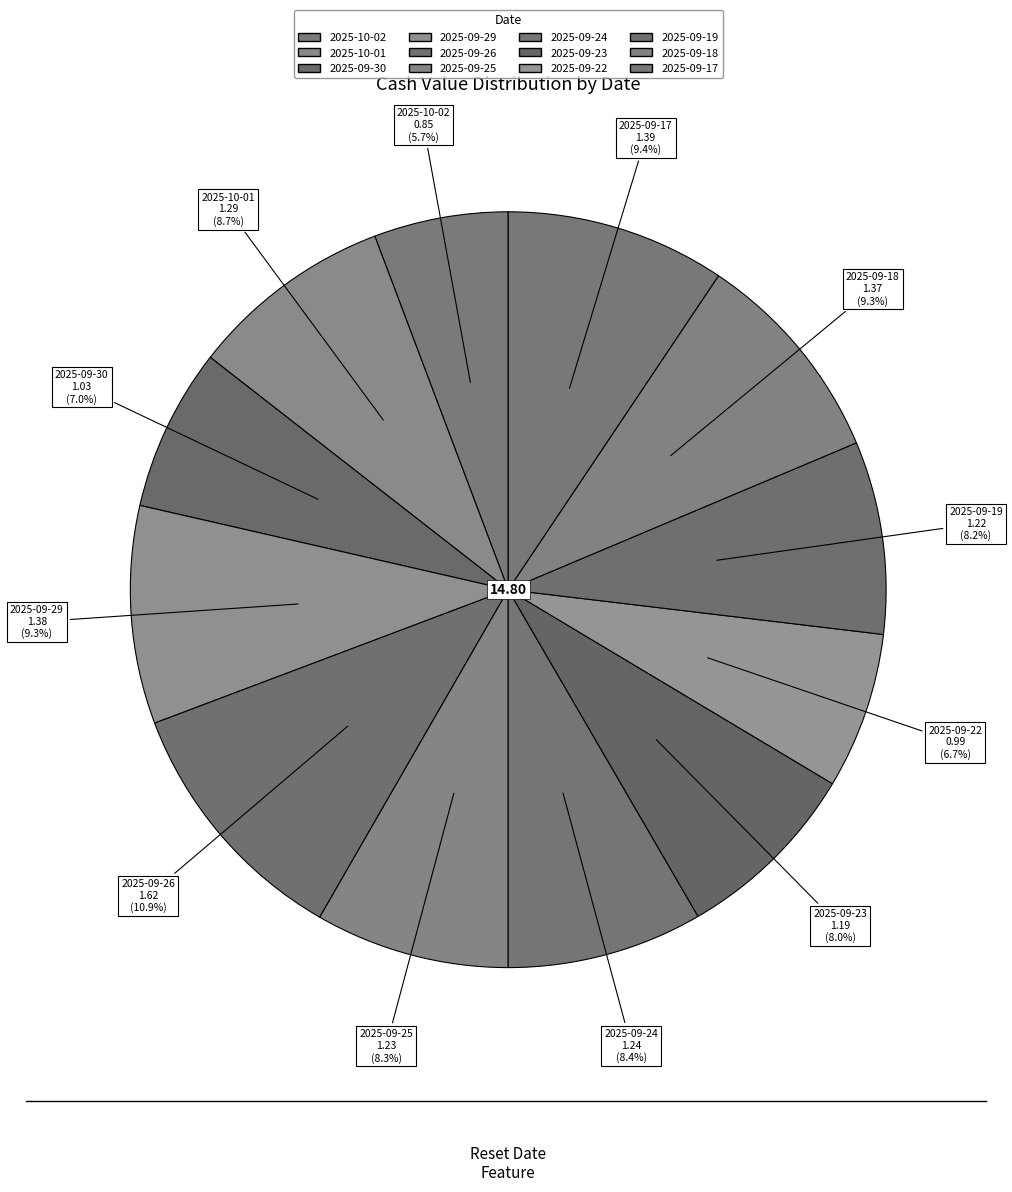

Does 2025-09-22 account for over 50% of the chart?

No